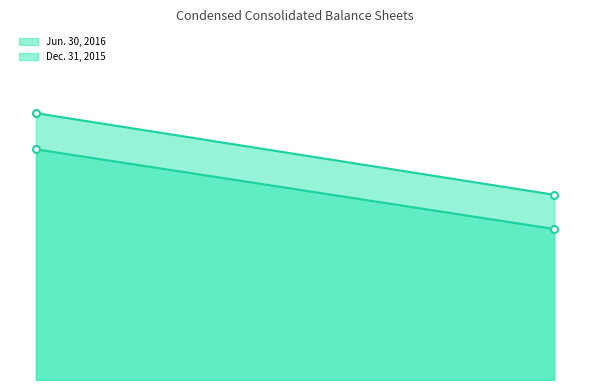

Rank the categories by Jun. 30, 2016 value from highest to lowest.

Allowance for doubtful accounts, Deferred debt issuance costs